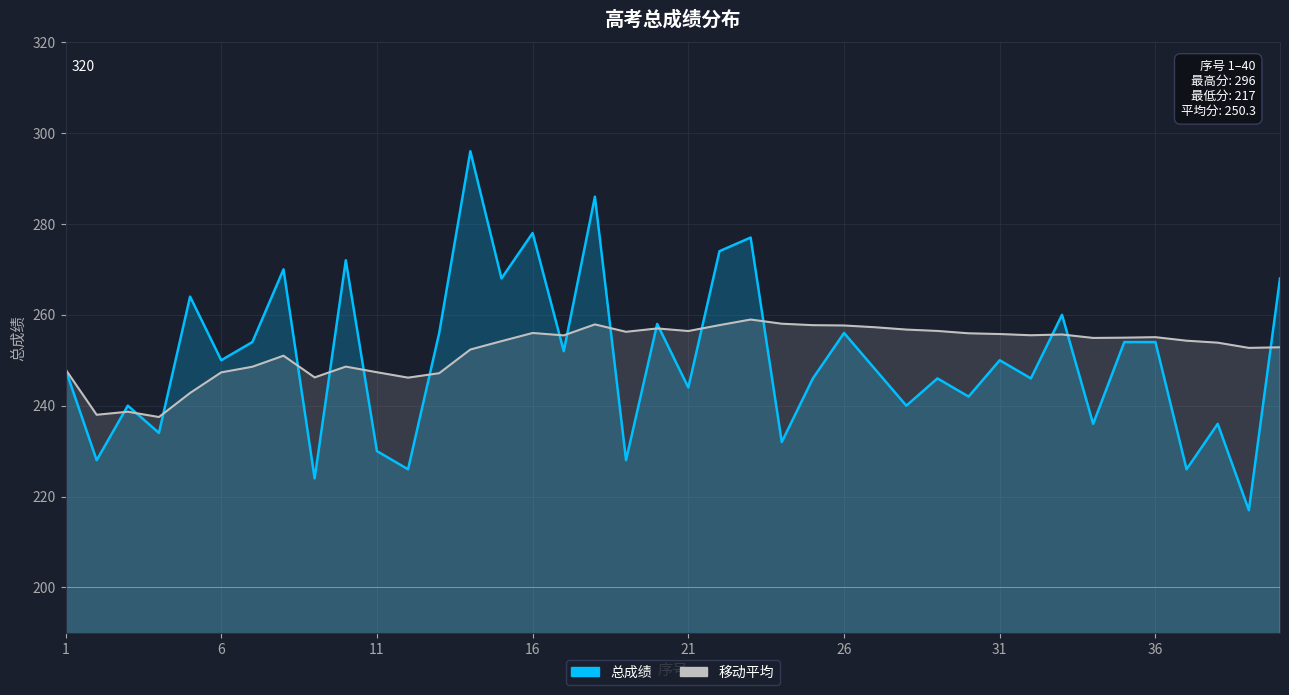

At which label does 总成绩 first exceed 250?

5